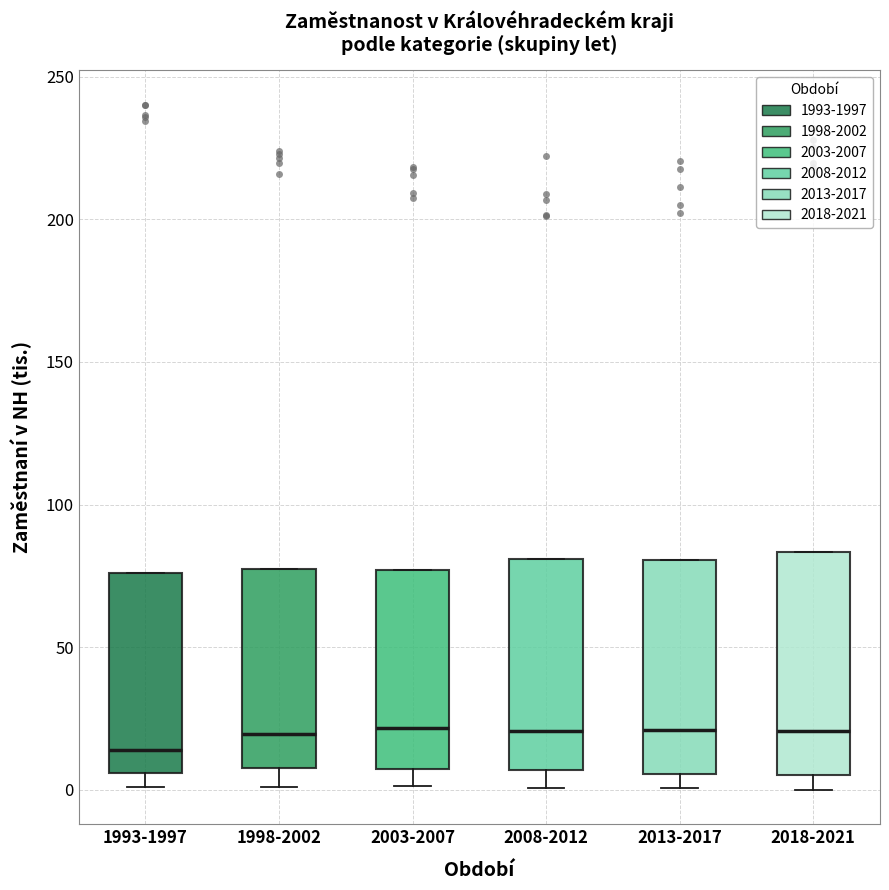

Reading left to right, read every box against the y-axis: the position of its median line, the range the box covers, and the ends of its whiskers. The values are not printed on the chart, so give them approximately, as read against the axis.

1993-1997: median 15, box 5 to 75, whiskers 0 to 75
1998-2002: median 20, box 10 to 75, whiskers 0 to 75
2003-2007: median 20, box 5 to 75, whiskers 0 to 75
2008-2012: median 20, box 5 to 80, whiskers 0 to 80
2013-2017: median 20, box 5 to 80, whiskers 0 to 80
2018-2021: median 20, box 5 to 85, whiskers 0 to 85